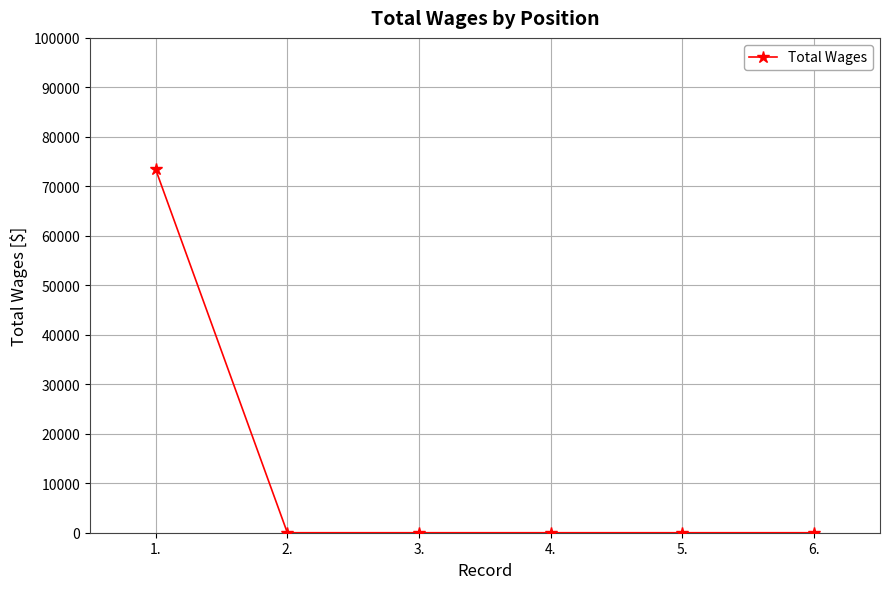

Which has a higher value, 4. or 1.?

1.